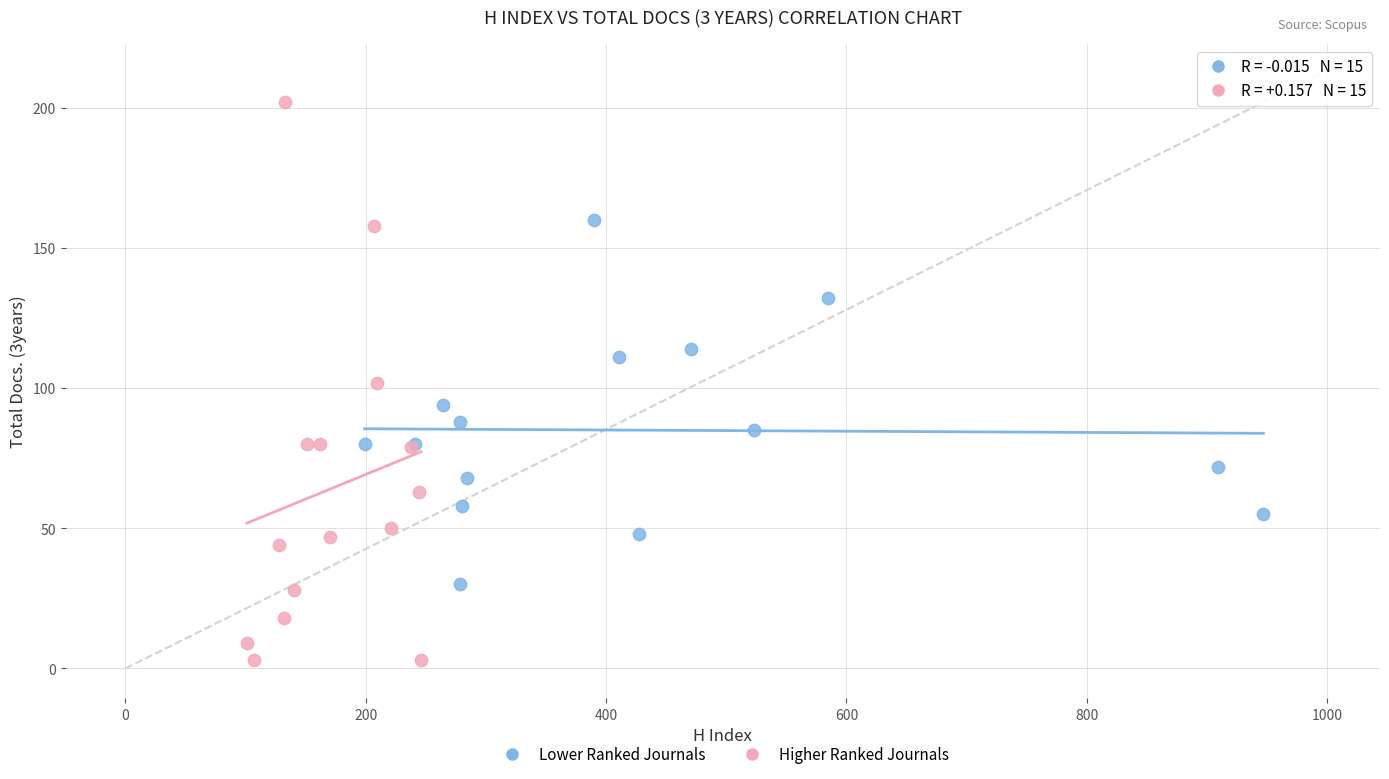

Which series contains the highest Y value?

Higher Ranked Journals